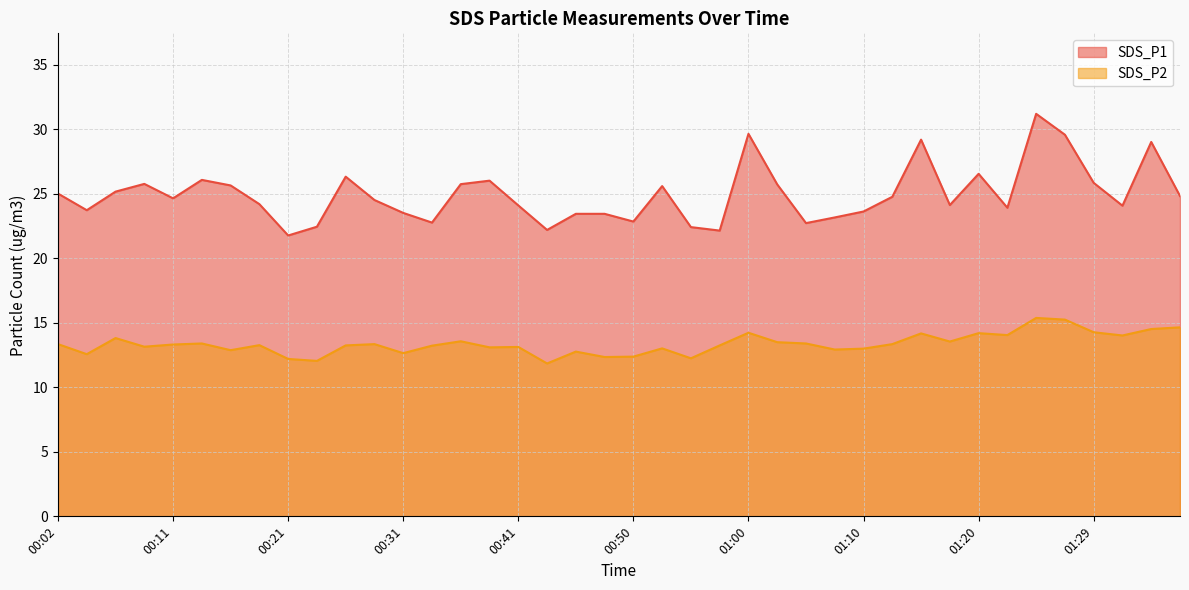

In SDS_P1, how many points are higher than both neighbors (excluding endpoints)?

10